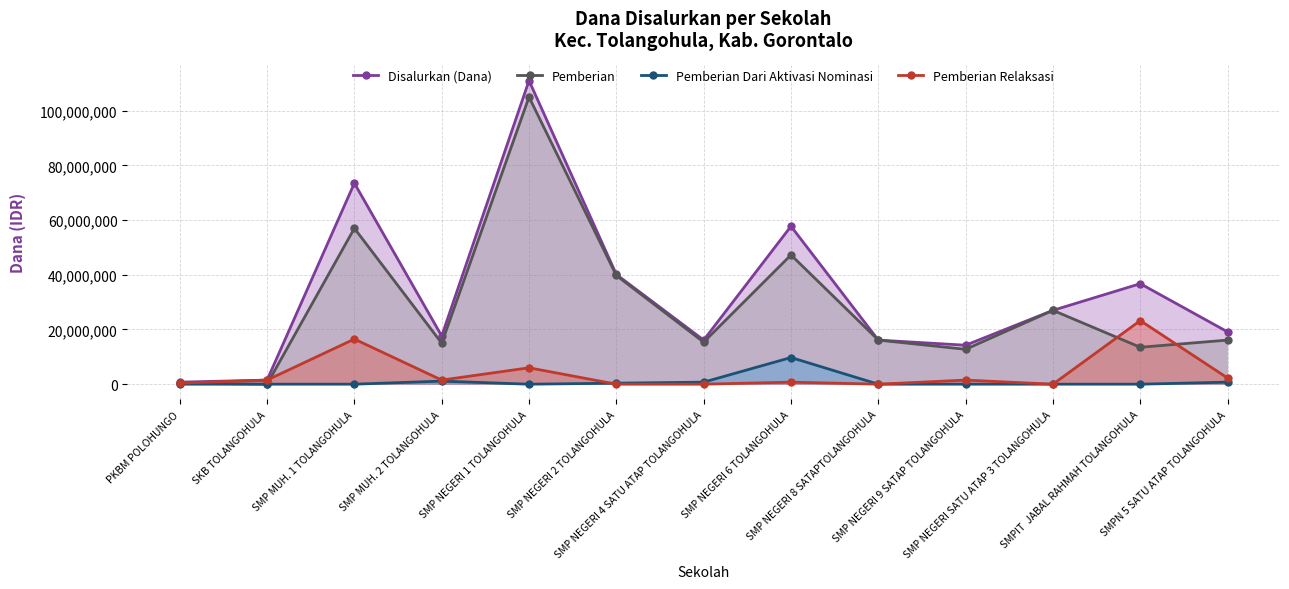

At how many categories does at least one series exceed 56871467?

3